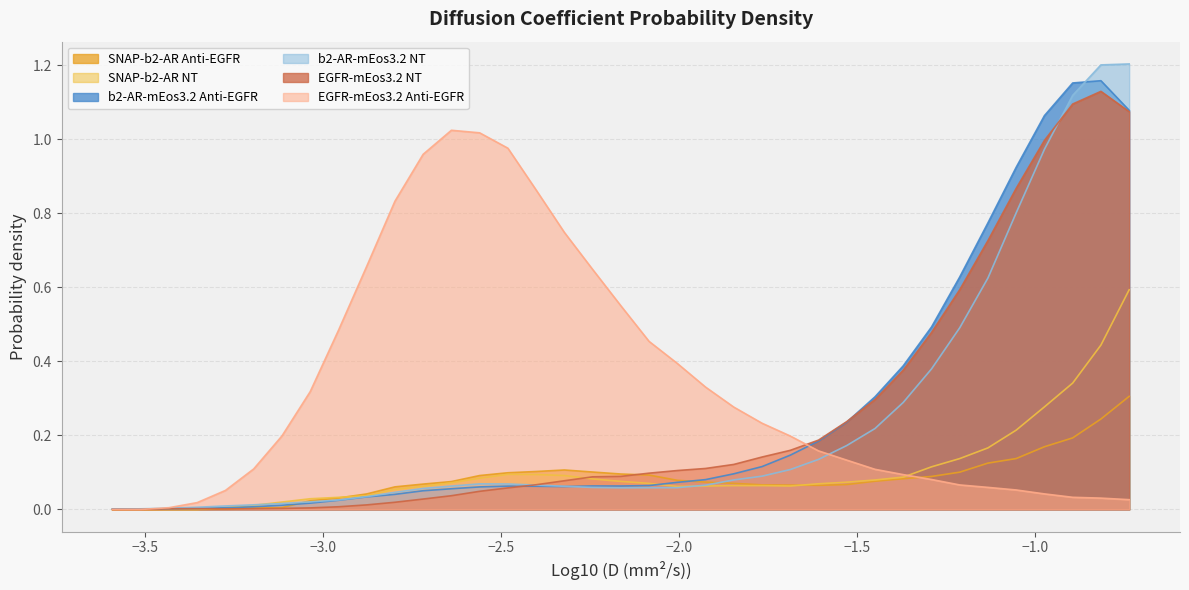

Rank the series by their maximum value, from highest to lowest.

b2-AR-mEos3.2 NT, b2-AR-mEos3.2 Anti-EGFR, EGFR-mEos3.2 NT, EGFR-mEos3.2 Anti-EGFR, SNAP-b2-AR NT, SNAP-b2-AR Anti-EGFR